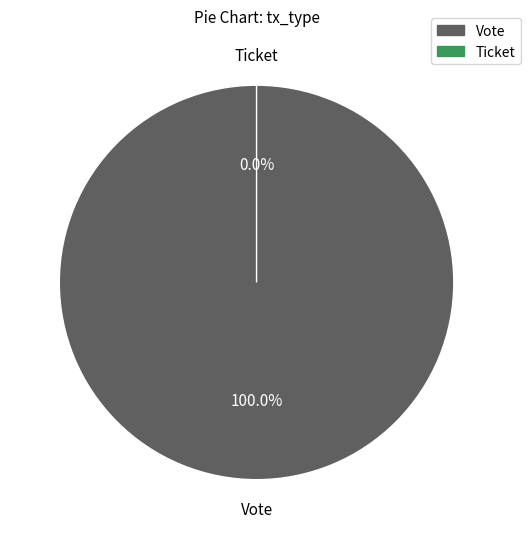

Rank the categories by value from lowest to highest.

Ticket, Vote